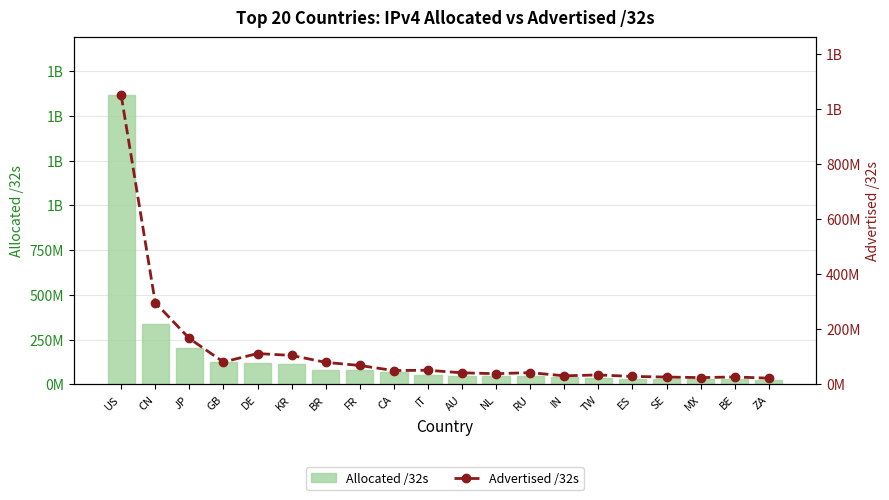

How many categories are shown in the chart?

20